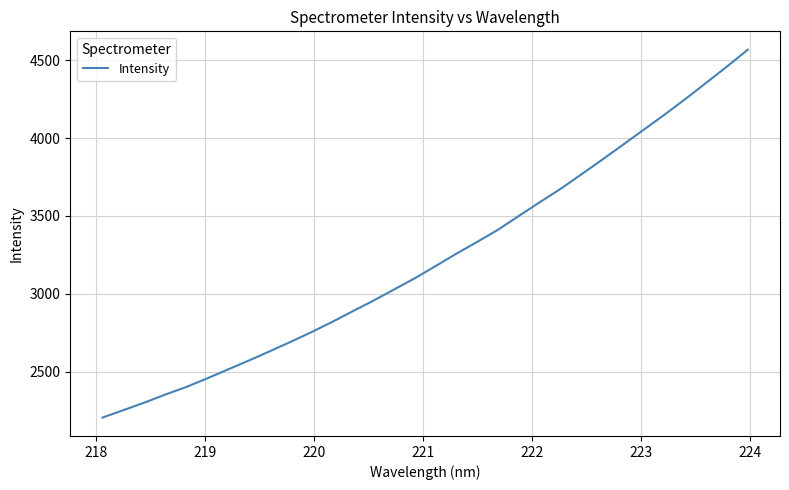

Reading left to right, what are all the values shown in this chart?

2204.4	2252.2	2300.0	2351.6	2400.2	2454.9	2512.4	2569.5	2628.8	2689.2	2751.5	2817.1	2886.8	2955.3	3027.5	3099.9	3178.4	3258.1	3333.7	3411.9	3500.4	3588.1	3673.9	3767.0	3861.3	3957.1	4054.0	4150.8	4251.1	4354.7	4459.6	4567.6